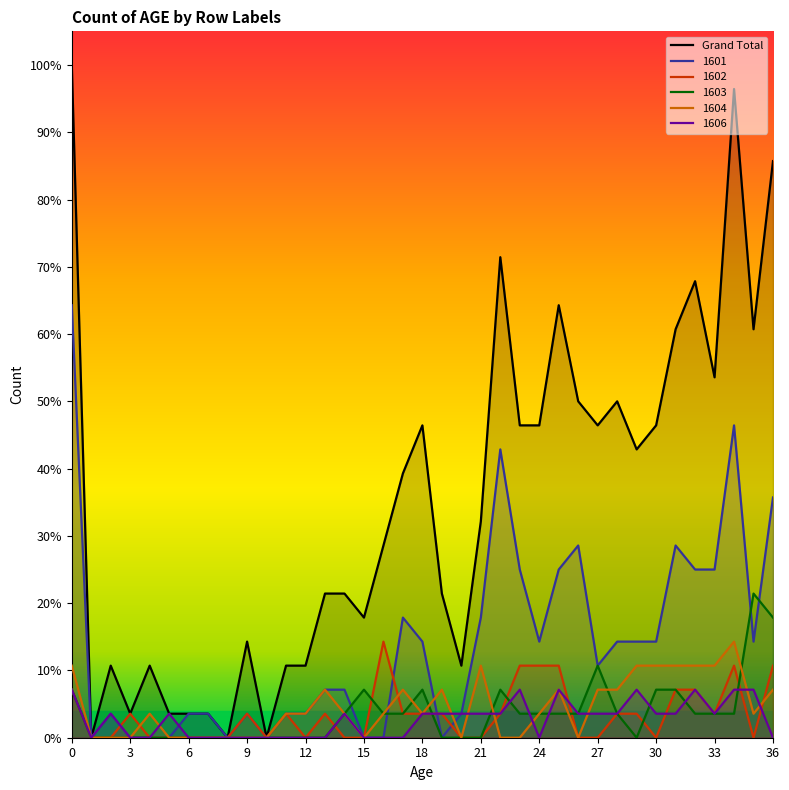

Between 28 and 24, which is larger?

28